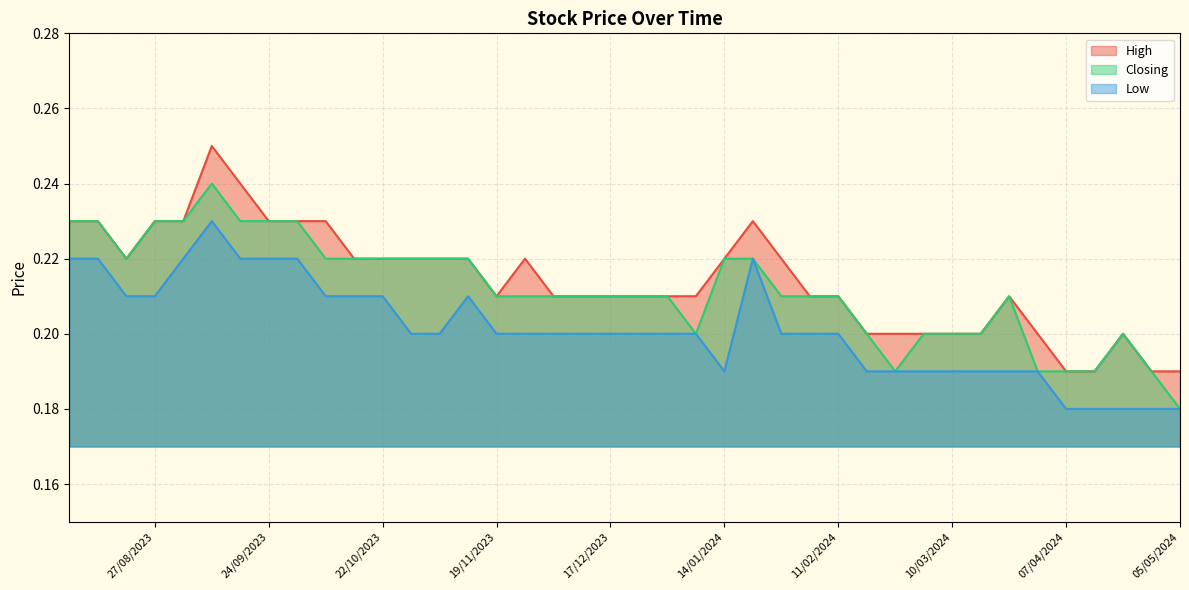

Between 03/12/2023 and 19/11/2023, which series saw the biggest shift?

High